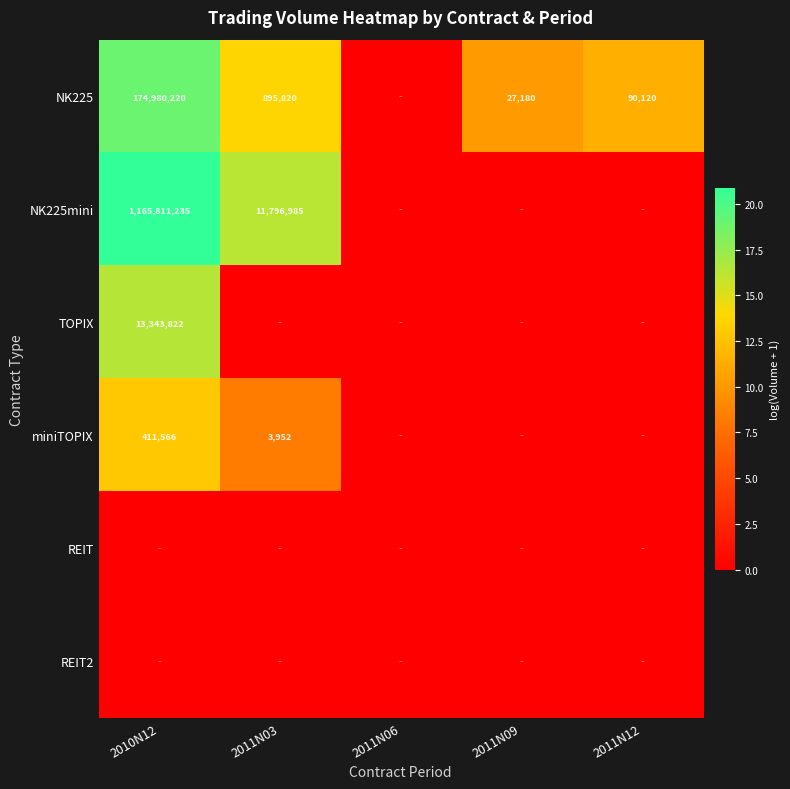

The value of NK225 at 2011N03 is 895820. True or false?

True